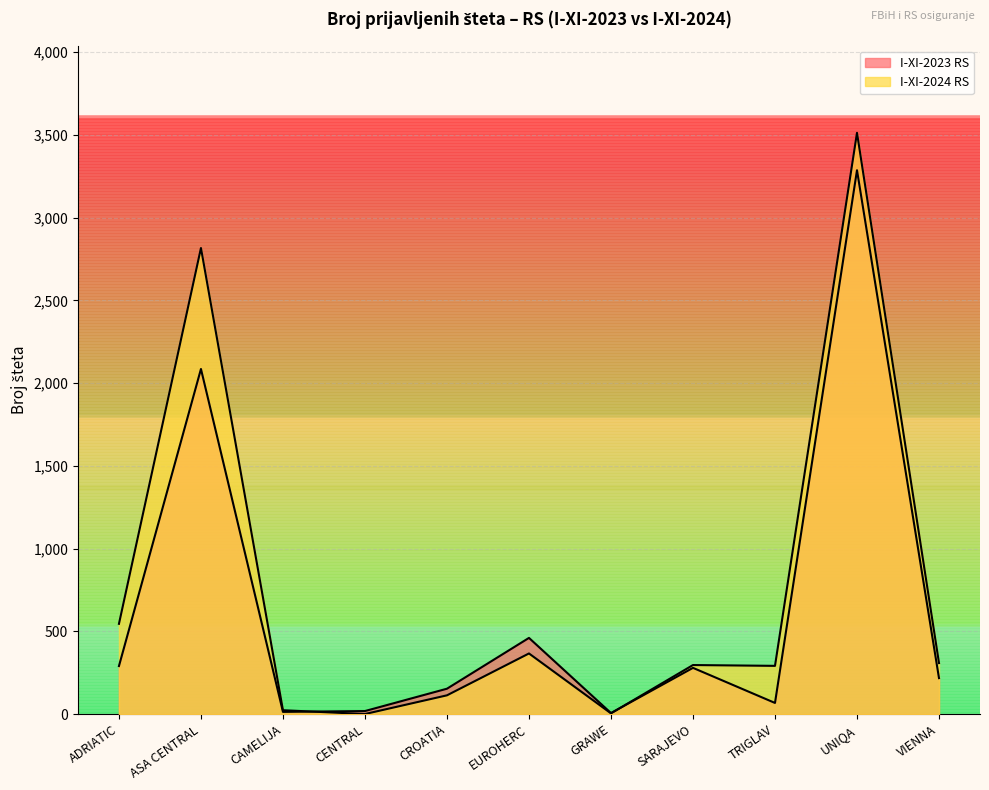

True or false: I-XI-2023 RS has a value of 324 at VIENNA.

False